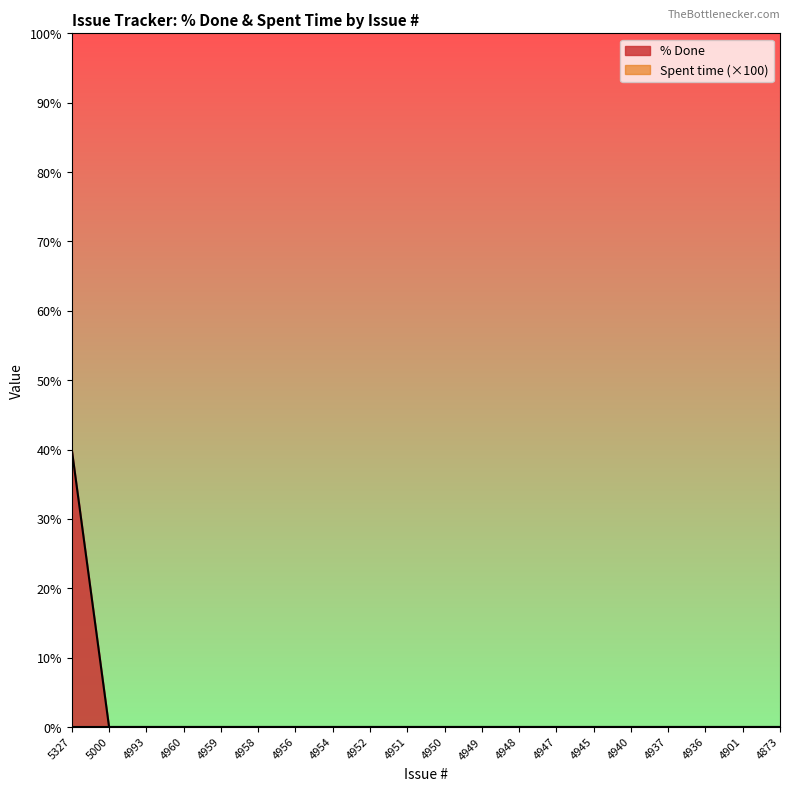

What is the average value?

2